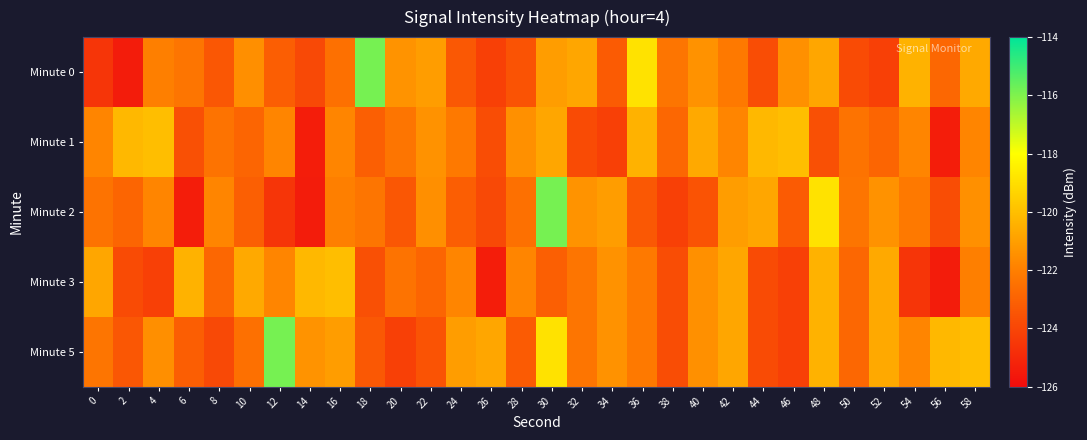

Reading left to right, extract all data points from this chart.

Minute 0: 0=-124.6	2=-125.5	4=-122.0	6=-122.3	8=-123.4	10=-121.5	12=-123.1	14=-123.9	16=-122.5	18=-115.9	20=-121.4	22=-121.1	24=-123.3	26=-124.2	28=-123.5	30=-121.1	32=-120.8	34=-123.2	36=-118.9	38=-122.3	40=-121.4	42=-122.2	44=-123.7	46=-121.5	48=-120.8	50=-123.8	52=-124.2	54=-120.4	56=-122.8	58=-120.7
Minute 1: 0=-121.8	2=-120.2	4=-120.0	6=-123.6	8=-122.4	10=-122.9	12=-121.8	14=-125.4	16=-121.8	18=-123.1	20=-122.3	22=-121.4	24=-122.2	26=-123.7	28=-121.5	30=-120.8	32=-123.8	34=-124.2	36=-120.4	38=-122.8	40=-120.7	42=-121.8	44=-120.2	46=-120.0	48=-123.6	50=-122.4	52=-122.9	54=-121.8	56=-125.4	58=-121.8
Minute 2: 0=-122.4	2=-122.9	4=-121.8	6=-125.4	8=-121.8	10=-123.1	12=-124.6	14=-125.5	16=-122.0	18=-122.3	20=-123.4	22=-121.5	24=-123.1	26=-123.9	28=-122.5	30=-115.9	32=-121.4	34=-121.1	36=-123.3	38=-124.2	40=-123.5	42=-121.1	44=-120.8	46=-123.2	48=-118.9	50=-122.3	52=-121.4	54=-122.2	56=-123.7	58=-121.5
Minute 3: 0=-120.8	2=-123.8	4=-124.2	6=-120.4	8=-122.8	10=-120.7	12=-121.8	14=-120.2	16=-120.0	18=-123.6	20=-122.4	22=-122.9	24=-121.8	26=-125.4	28=-121.8	30=-123.1	32=-122.3	34=-121.4	36=-122.2	38=-123.7	40=-121.5	42=-120.8	44=-123.8	46=-124.2	48=-120.4	50=-122.8	52=-120.7	54=-124.6	56=-125.5	58=-122.0
Minute 5: 0=-122.3	2=-123.4	4=-121.5	6=-123.1	8=-123.9	10=-122.5	12=-115.9	14=-121.4	16=-121.1	18=-123.3	20=-124.2	22=-123.5	24=-121.1	26=-120.8	28=-123.2	30=-118.9	32=-122.3	34=-121.4	36=-122.2	38=-123.7	40=-121.5	42=-120.8	44=-123.8	46=-124.2	48=-120.4	50=-122.8	52=-120.7	54=-121.8	56=-120.2	58=-120.0